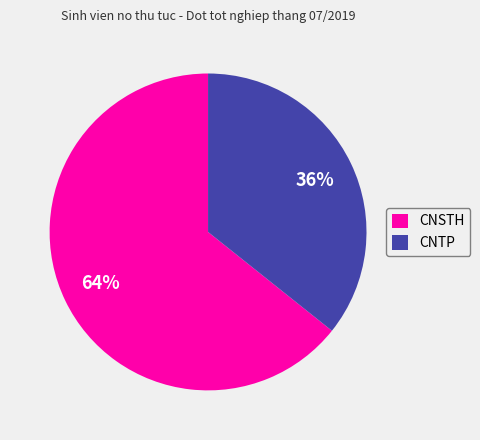

Is there any slice that represents more than half of the pie?

Yes